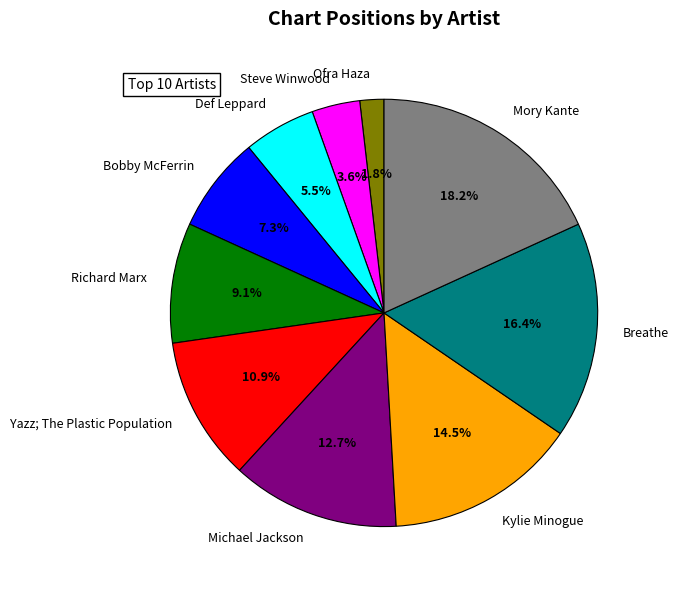

What is the ratio of the value at Ofra Haza to the value at Breathe?

0.1